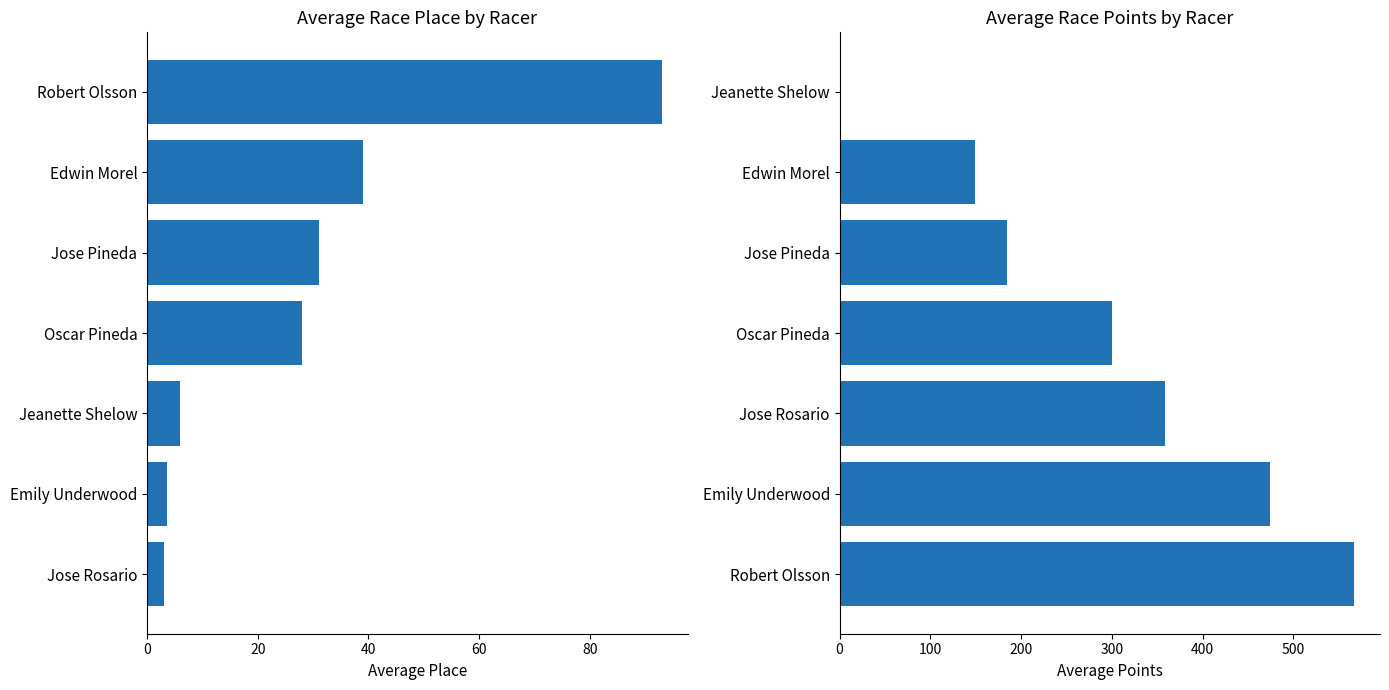

Which series has the widest spread of values?

Avg Points